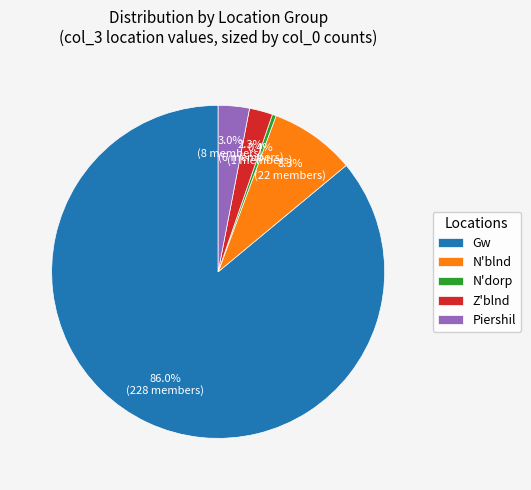

Between N'dorp and N'blnd, which is larger?

N'blnd